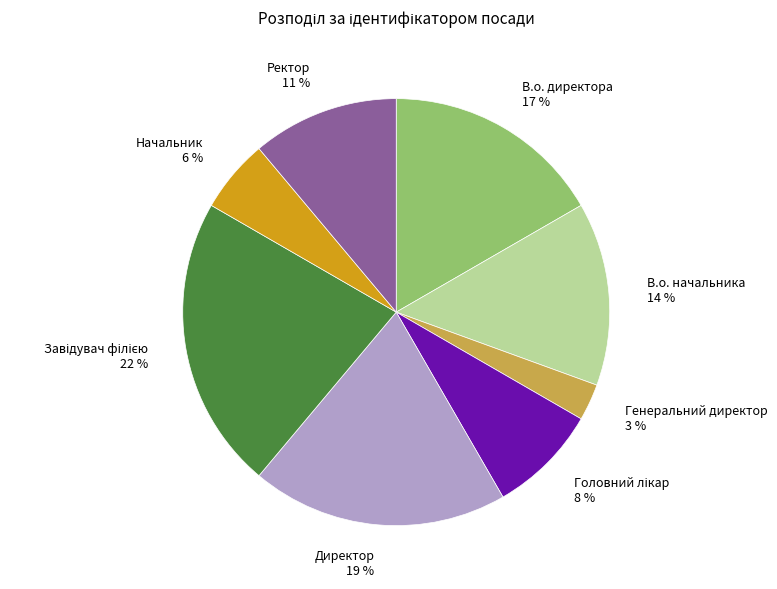

How many segments does this pie chart have?

8